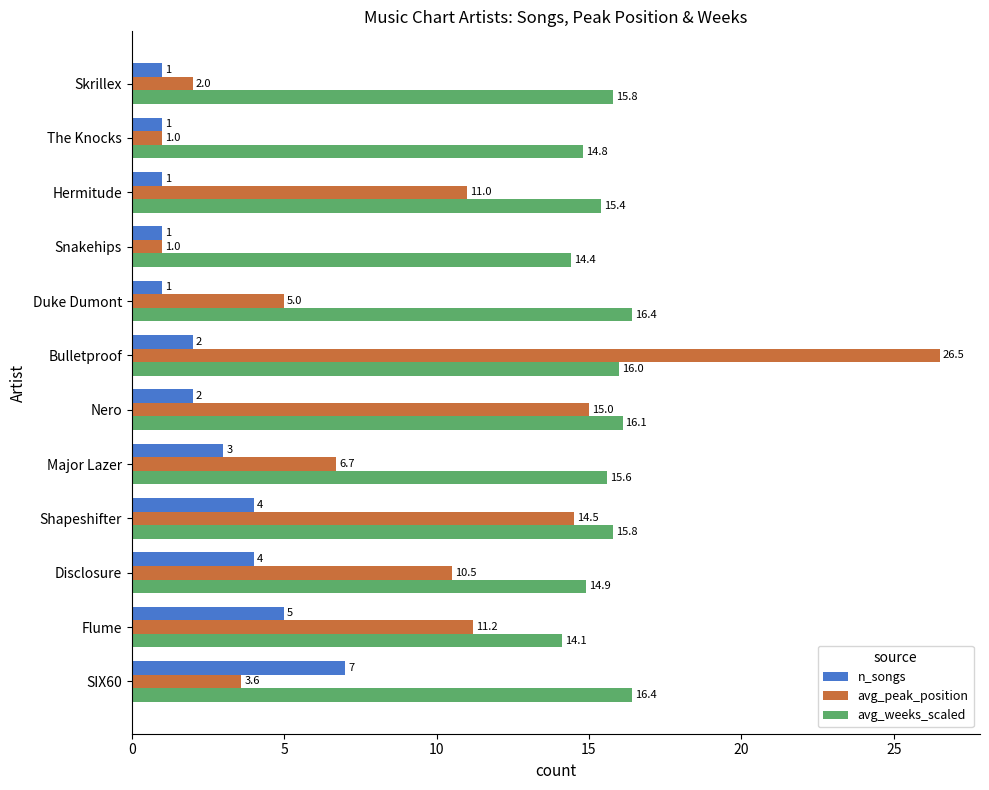

What is the lowest value of the n_songs series?

1.0